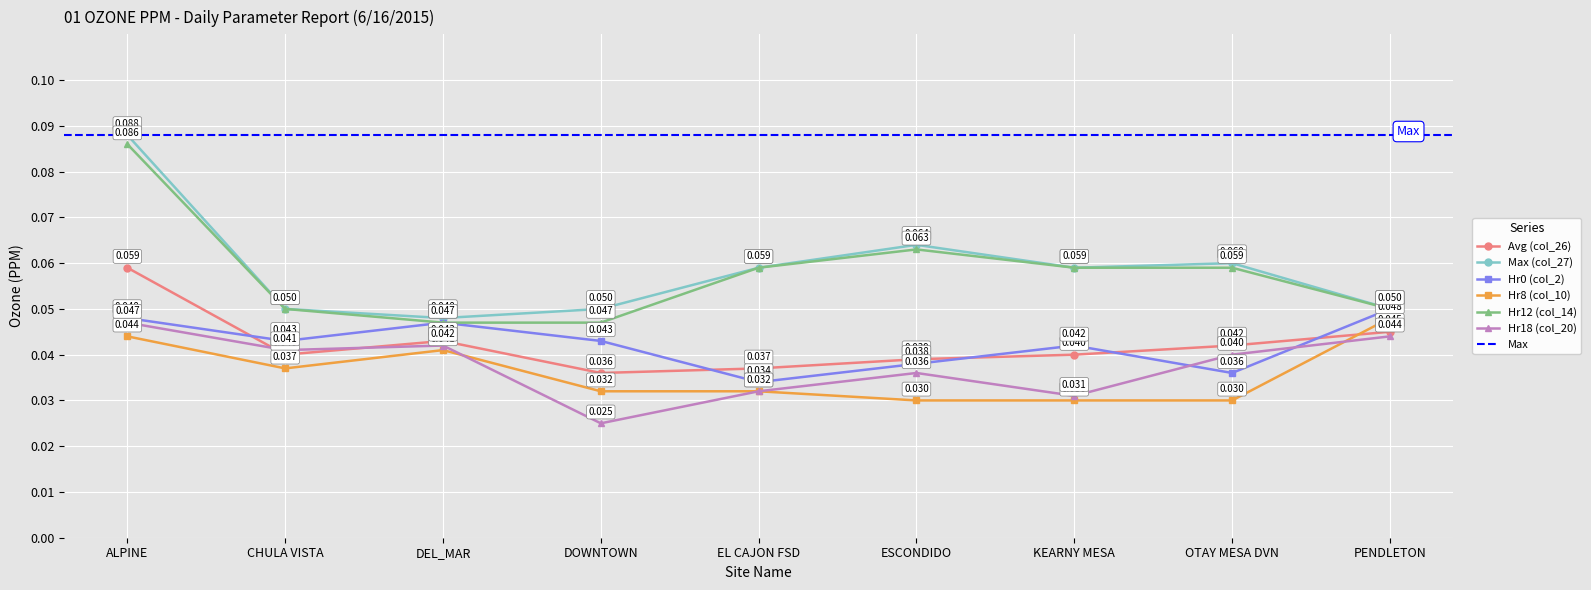

Between ESCONDIDO and CHULA VISTA, which is larger?

CHULA VISTA